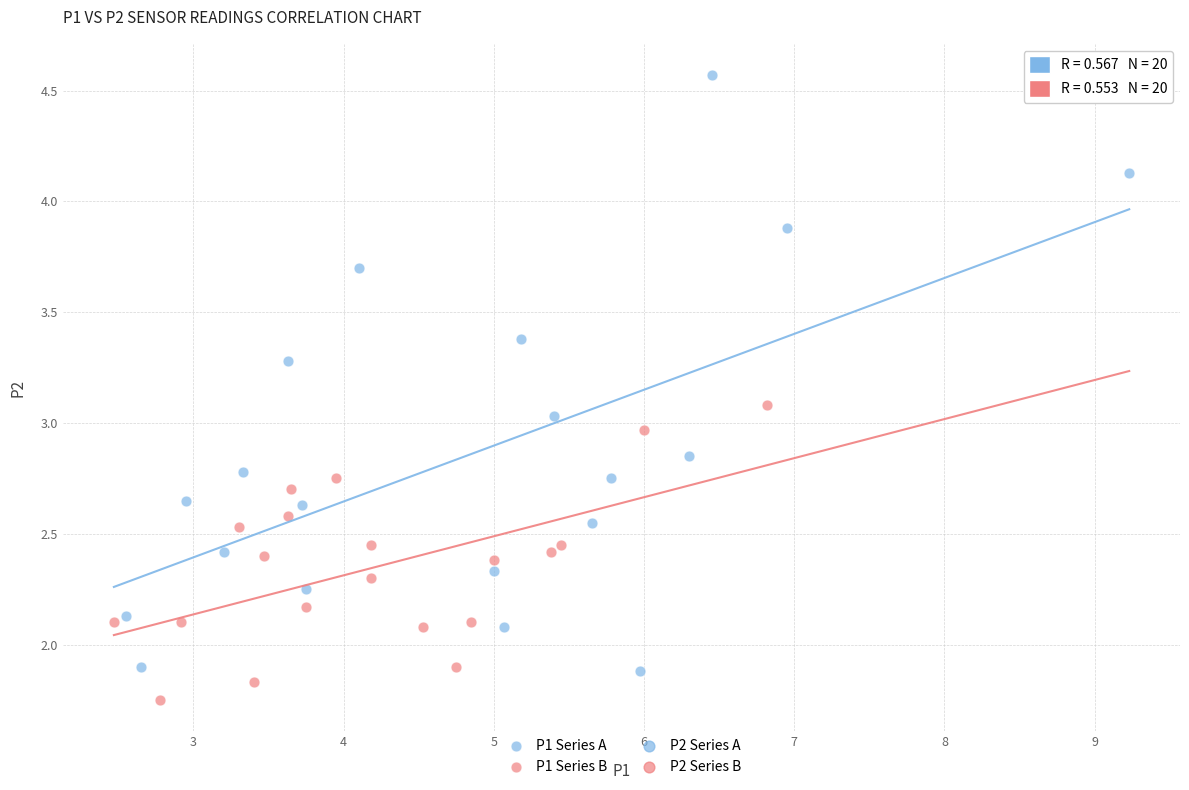

Which series has the largest Y range (max minus min)?

P1 Series A